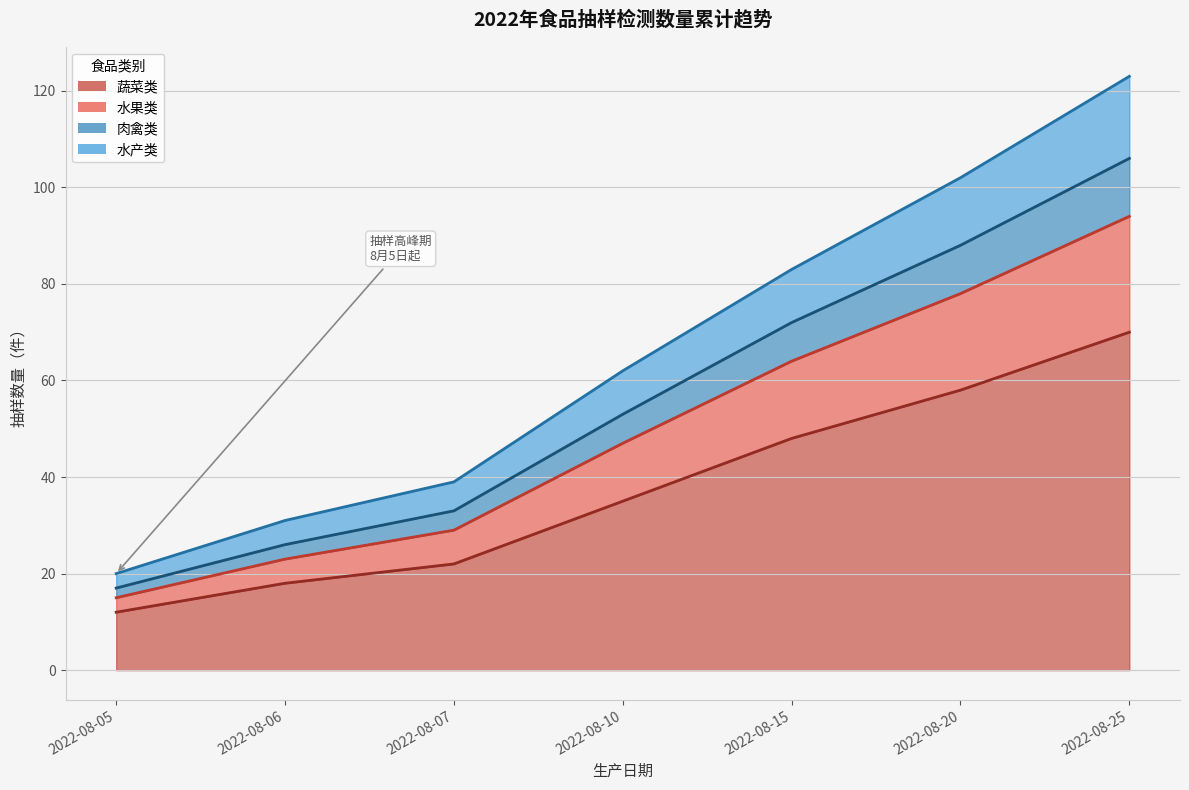

What is the value of the 2nd point from the left?

31